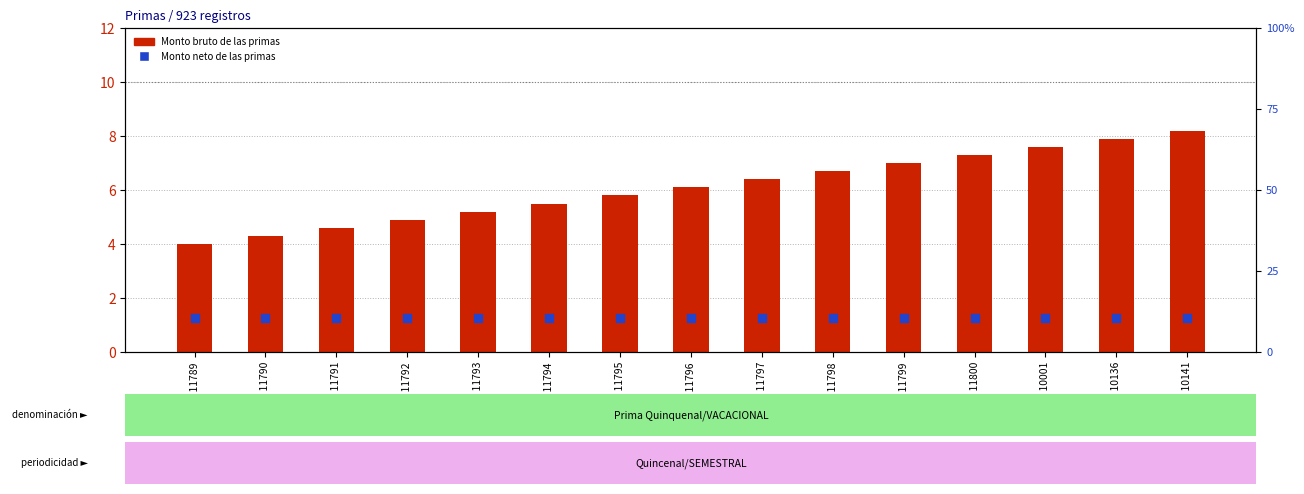

At which category is the sum across all series the highest?

ID 10141